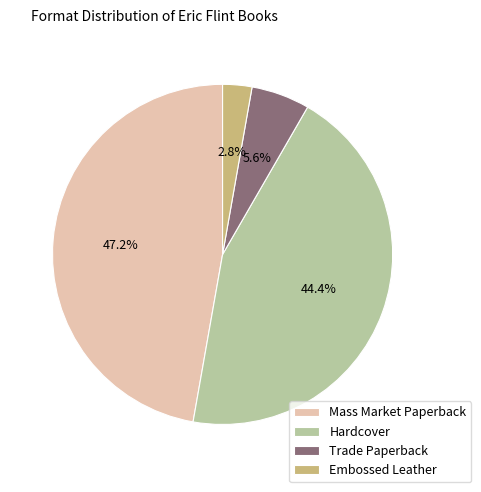

Does Mass Market Paperback account for over 50% of the chart?

No